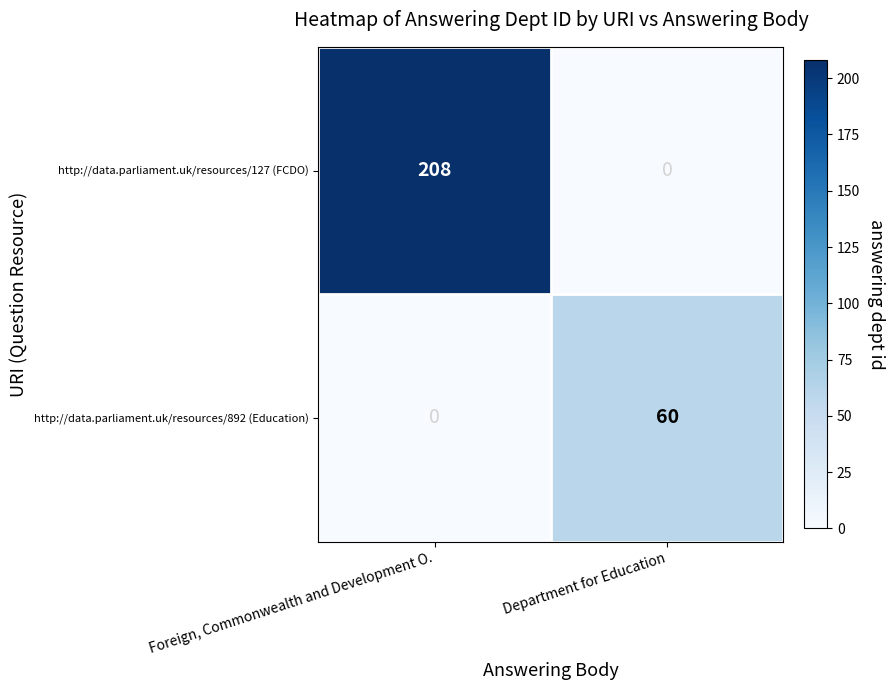

What is the difference between the http://data.parliament.uk/resources/127 (FCDO) values at Foreign, Commonwealth and Development O. and Department for Education?

208